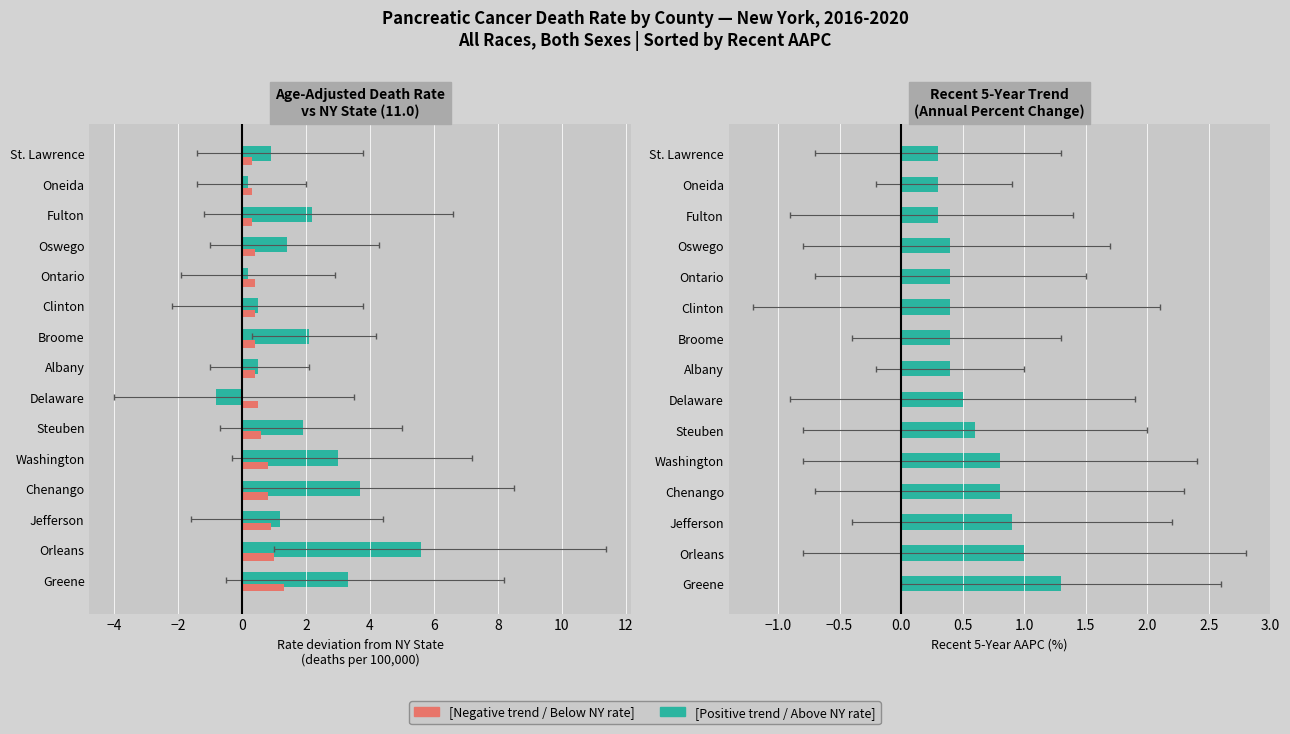

Reading left to right, transcribe all the data shown in this chart.

Rate deviation from NY (per 100,000): 3.3	5.6	1.2	3.7	3.0	1.9	-0.8	0.5	2.1	0.5	0.2	1.4	2.2	0.2	0.9
Recent 5-Year AAPC (%): 1.3	1.0	0.9	0.8	0.8	0.6	0.5	0.4	0.4	0.4	0.4	0.4	0.3	0.3	0.3